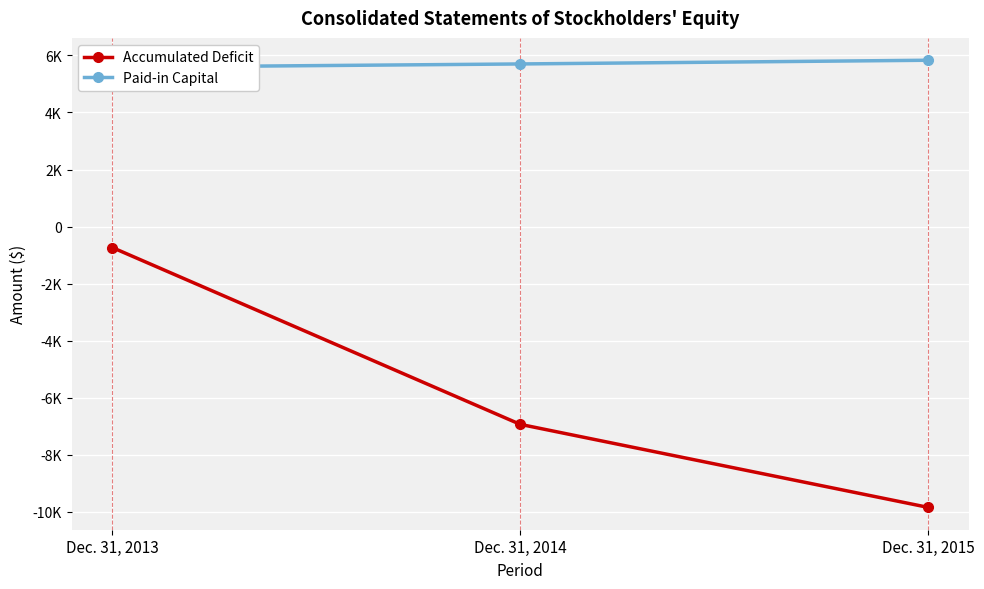

At which category does the chart reach its minimum across all series?

Dec. 31, 2015